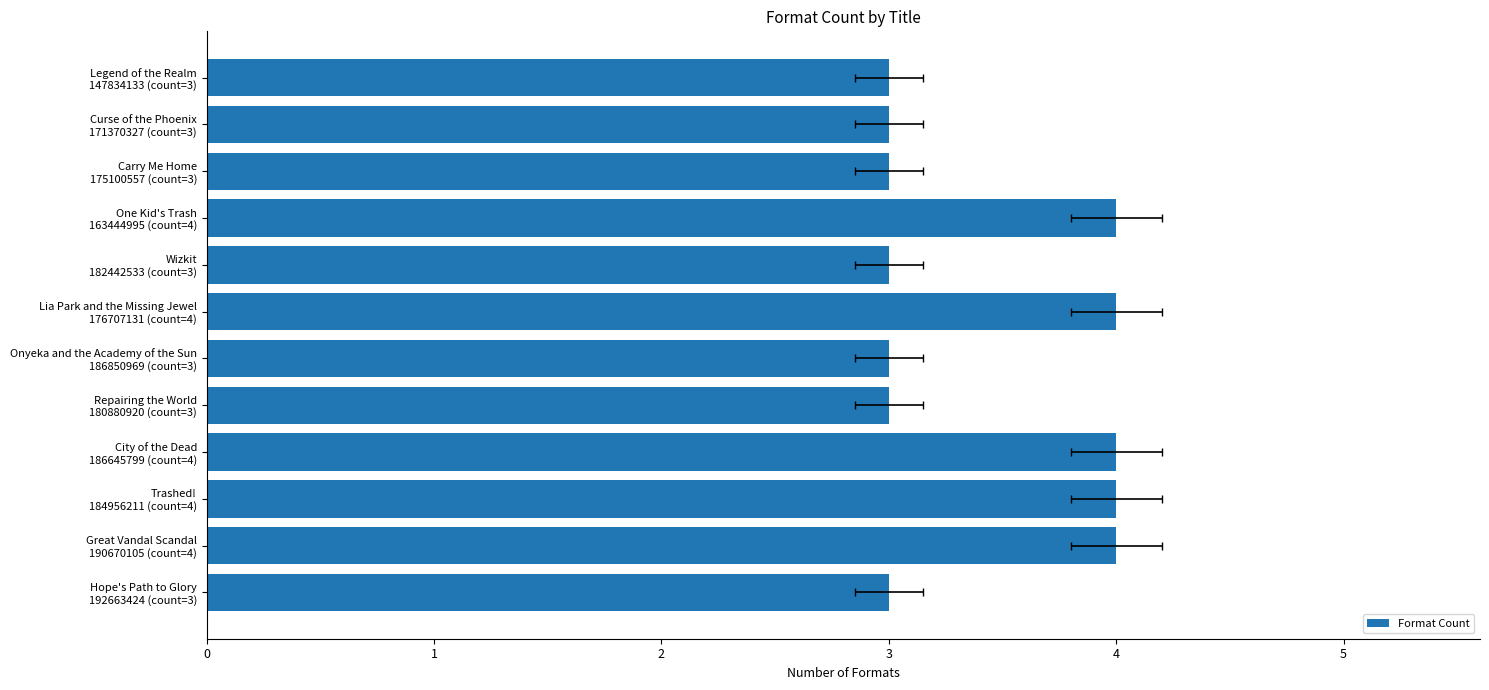

How many bars are there in total?

12